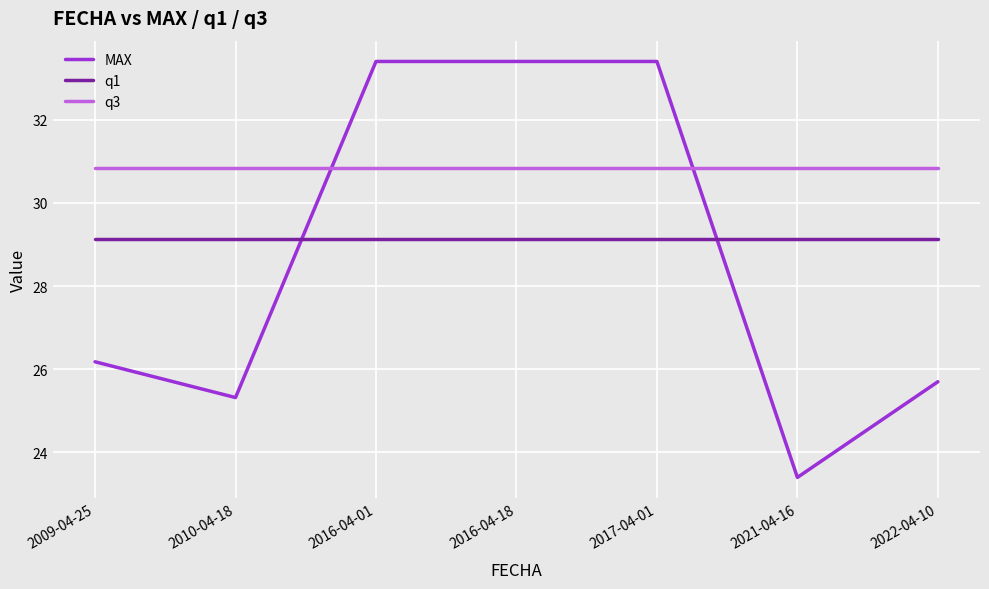

At how many categories does at least one series exceed 31?

3